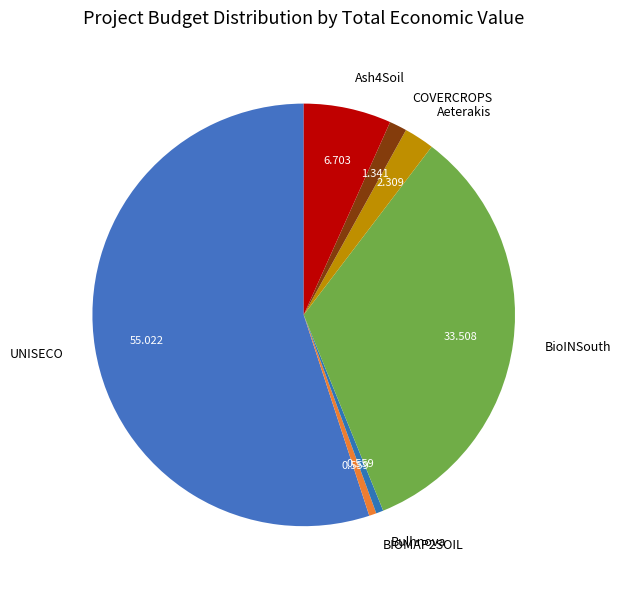

Which category has the biggest portion of the pie?

UNISECO